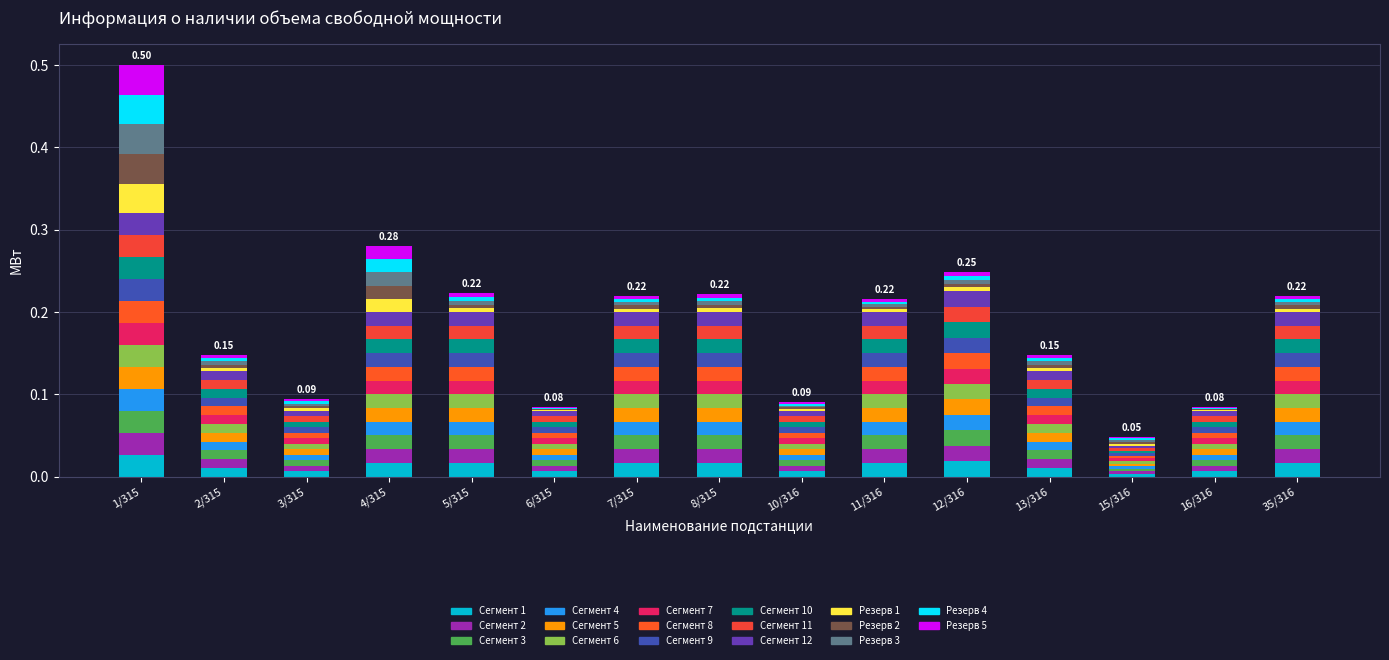

Are the bars horizontal?

No